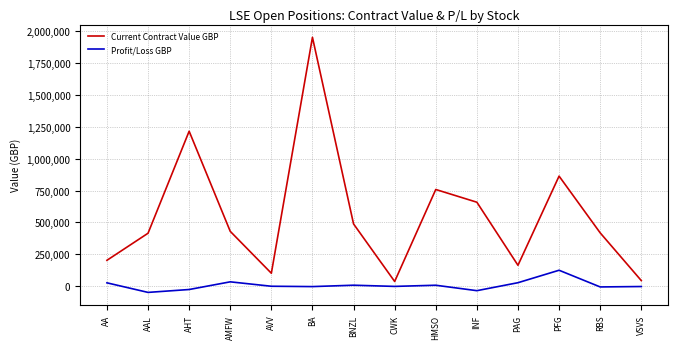

List the series in order of their peak value, highest first.

Current Contract Value GBP, Profit/Loss GBP